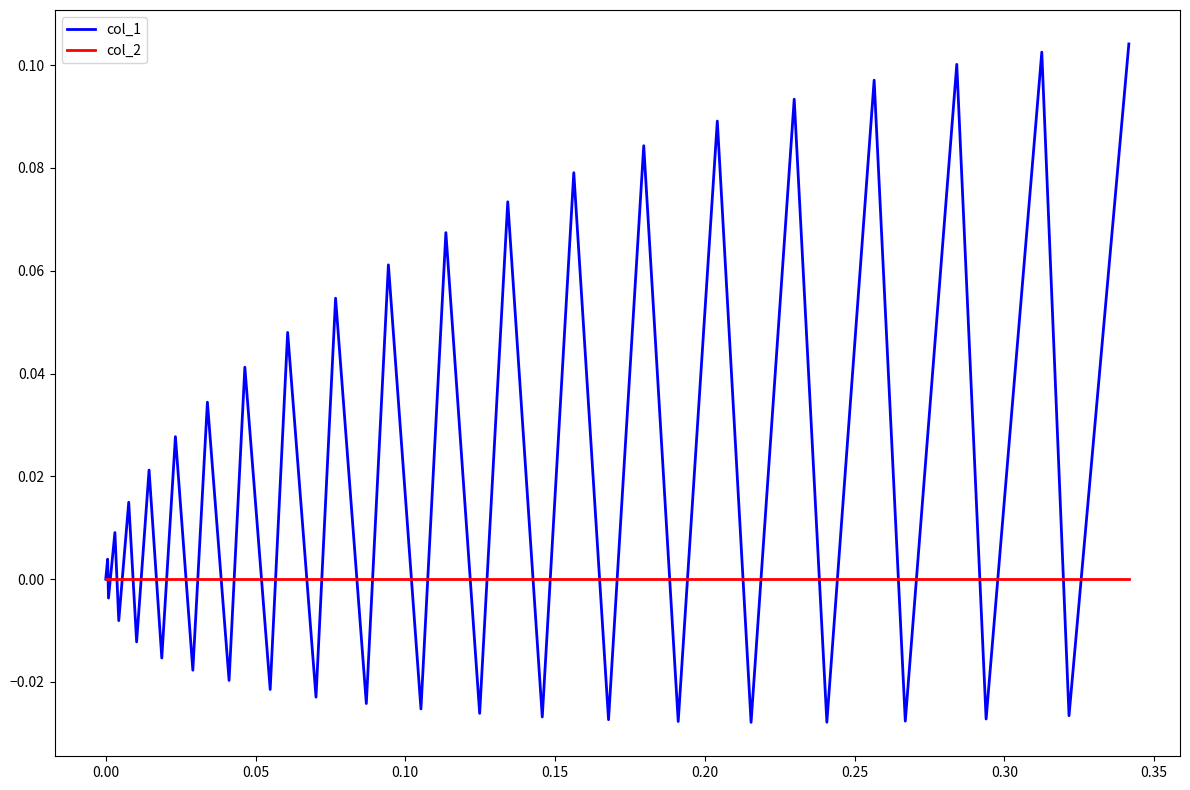

Rank the series by their average value, from lowest to highest.

col_2, col_1